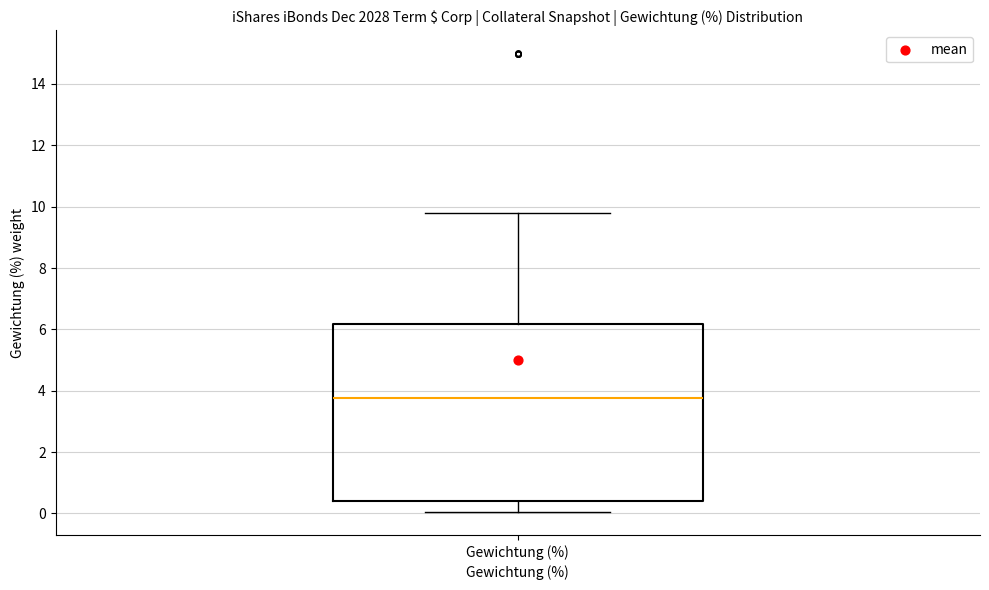

Where does the median line of the box for Gewichtung (%) sit on the y-axis? The values are not printed on the chart, so give them approximately, as read against the axis.

3.8